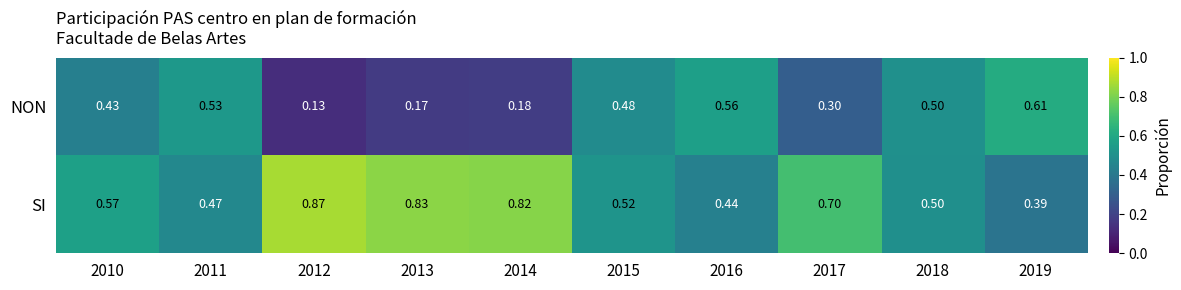

Is the value of NON at 2015 greater than the value of SI at 2019?

Yes